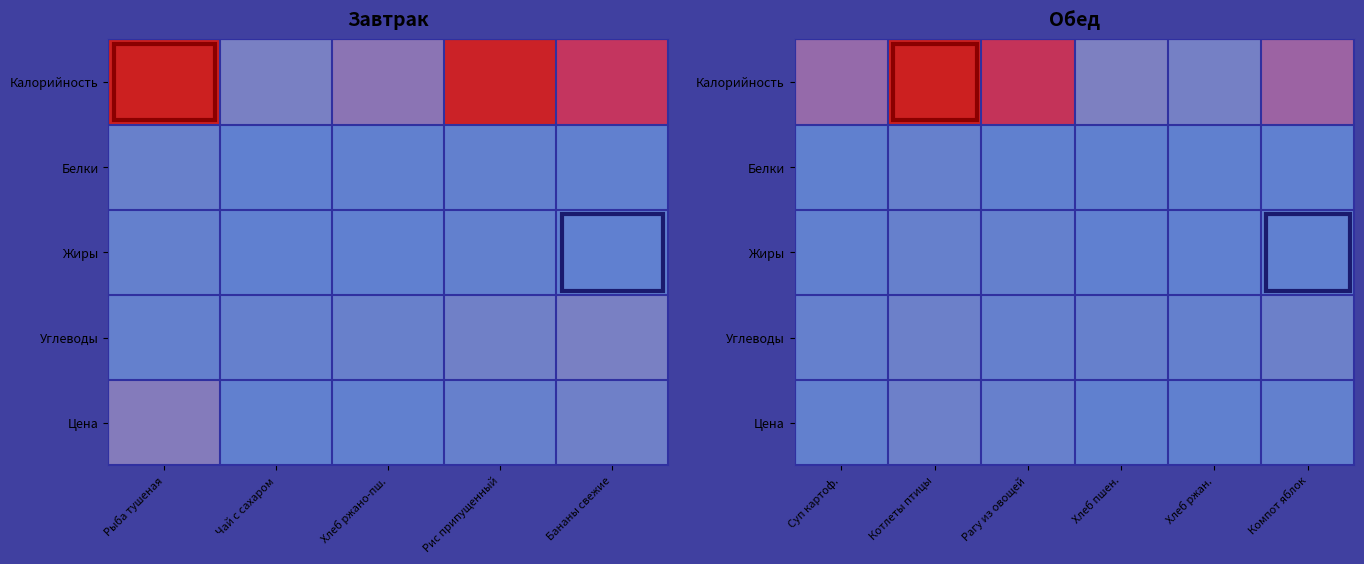

How many data points does each series have?

6